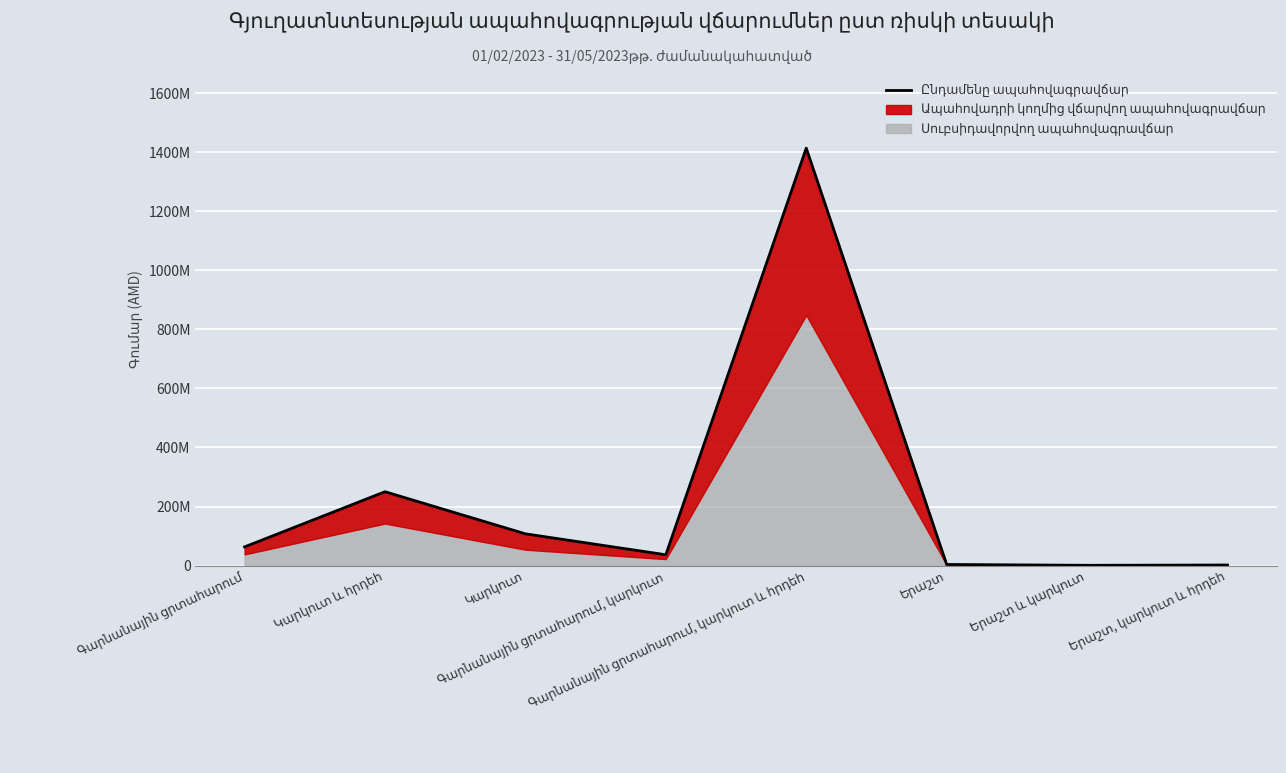

Reading right to left, extract all data points from this chart.

Երաշտ, կարկուտ և հրդեհ=1889375	Երաշտ և կարկուտ=932812	Երաշտ=3725370	Գարնանային ցրտահարում, կարկուտ և հրդեհ=1413836272	Գարնանային ցրտահարում, կարկուտ=36626868	Կարկուտ=107533738	Կարկուտ և հրդեհ=250124396	Գարնանային ցրտահարում=63283857